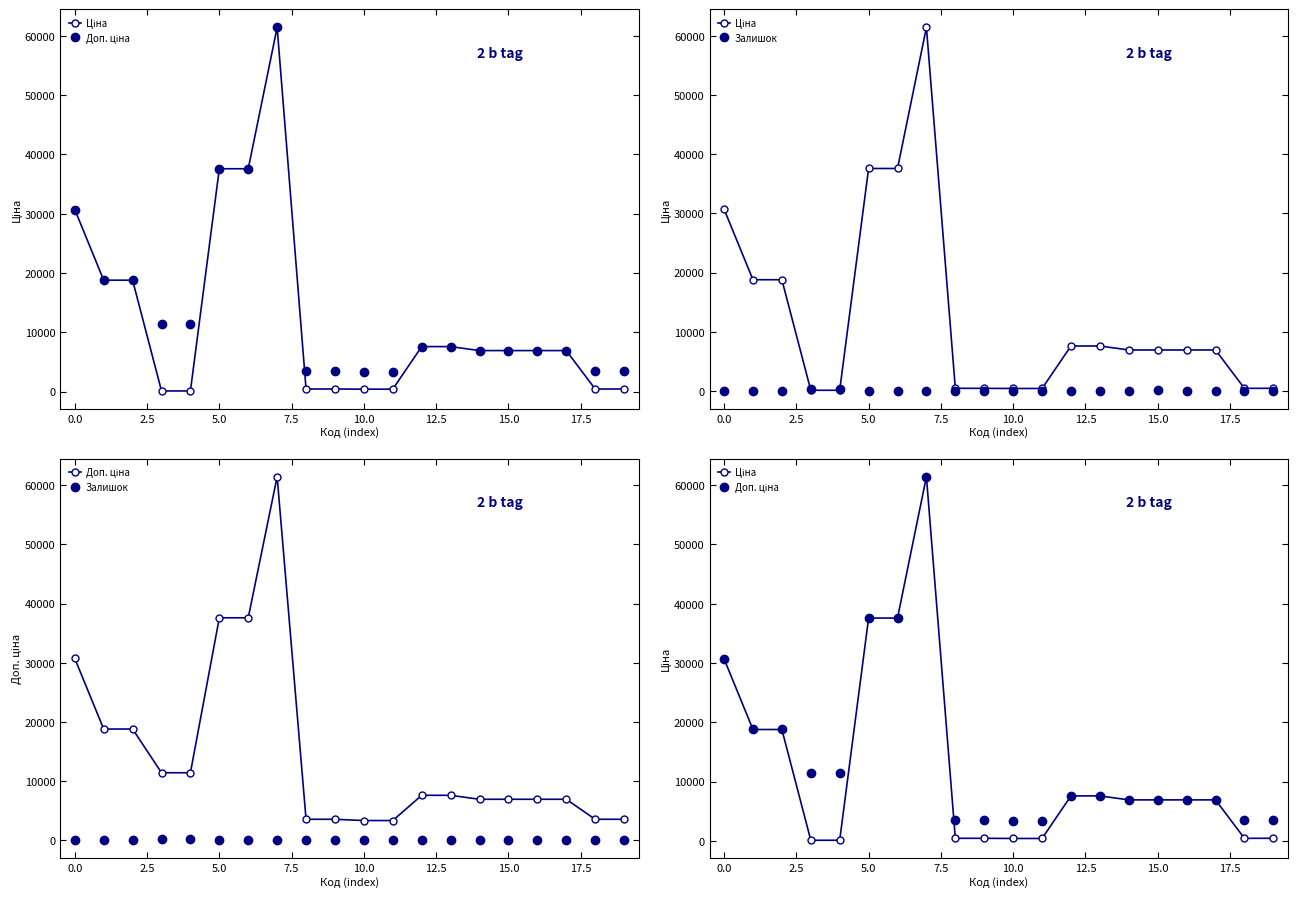

True or false: Доп. ціна has more than 0 interior local peaks.

True